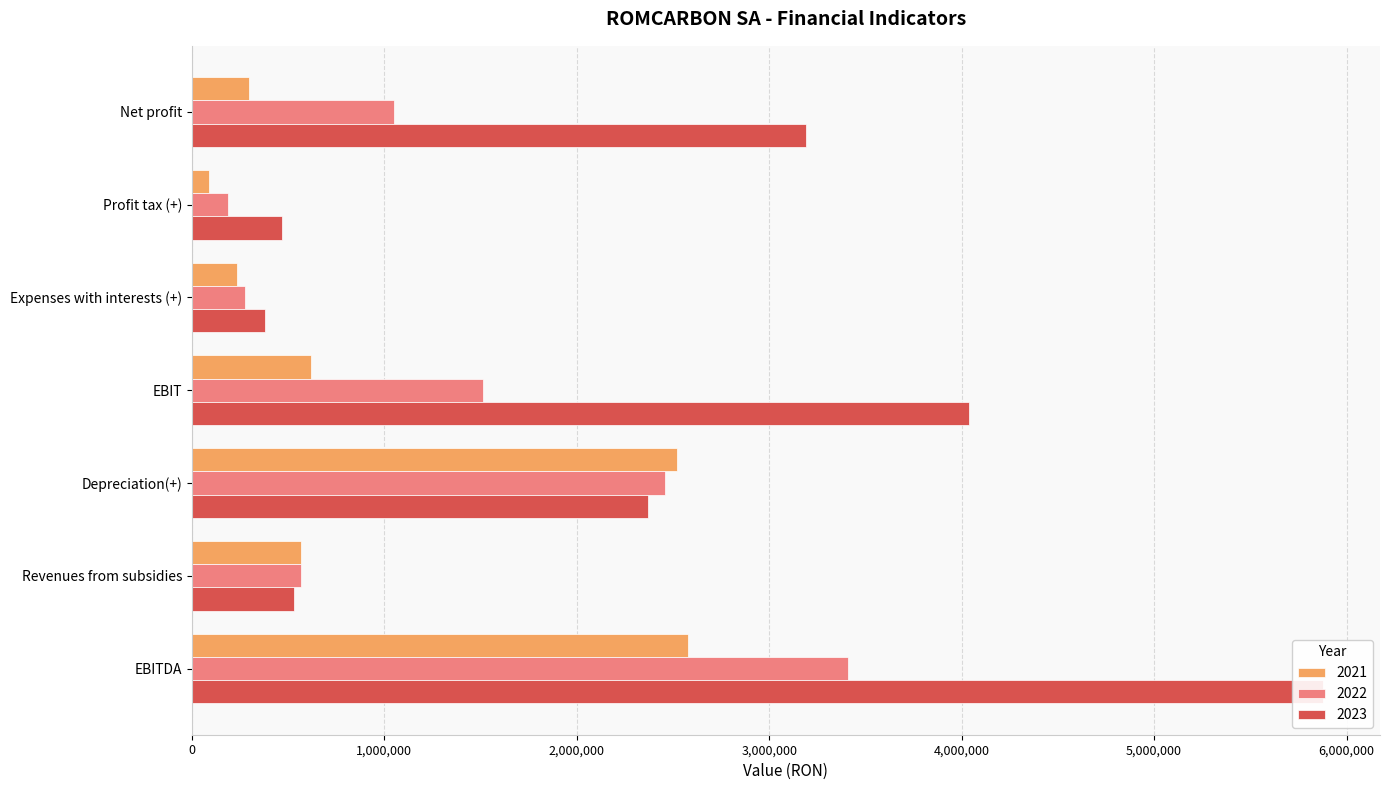

Which series has the largest range (max minus min)?

2023